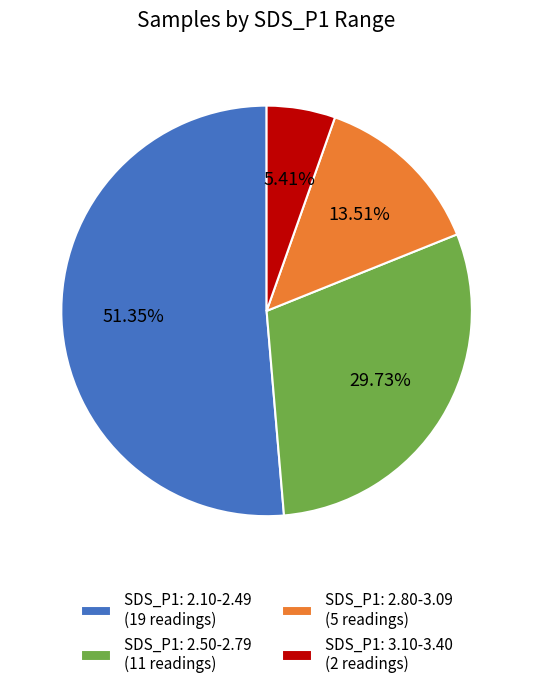

How many segments does this pie chart have?

4